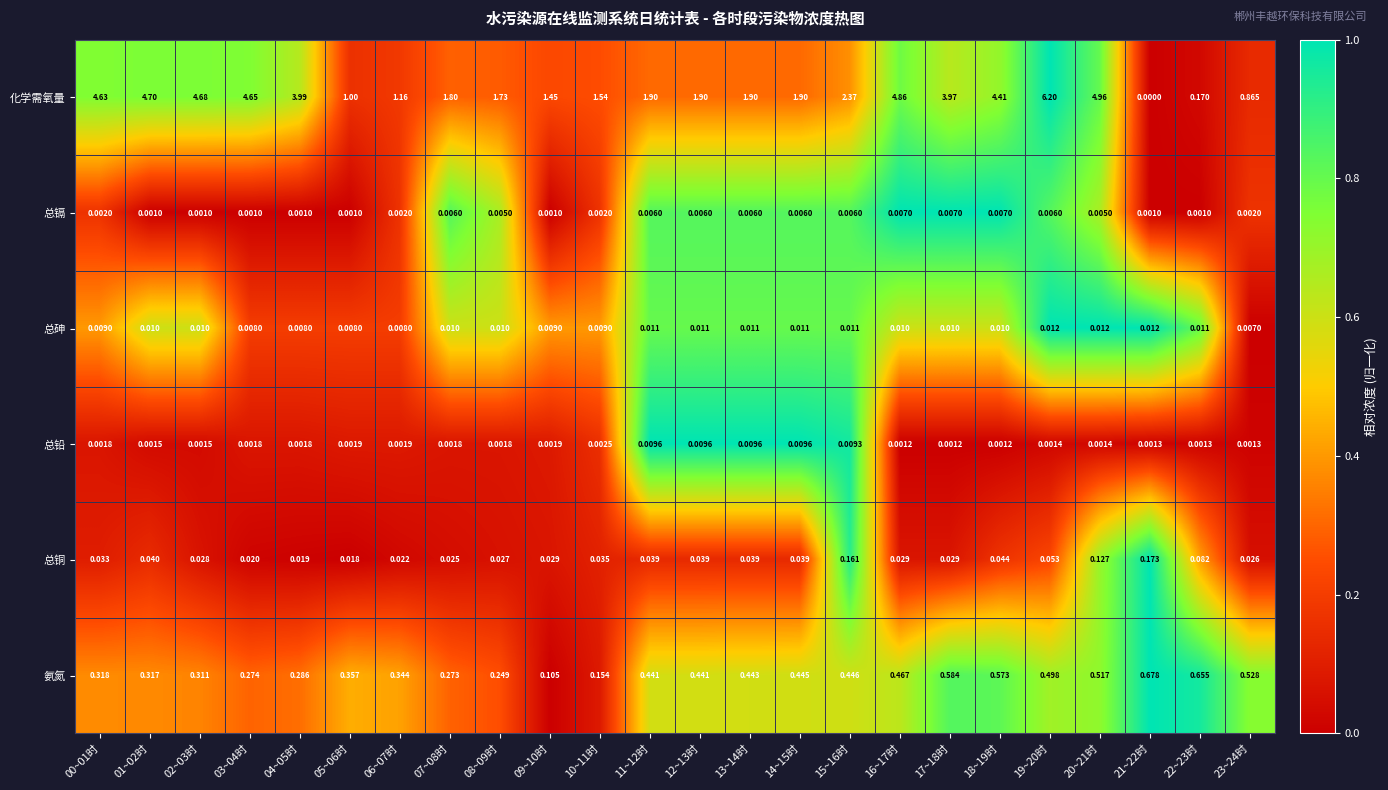

Which label corresponds to the largest value in the chart?

19~20时